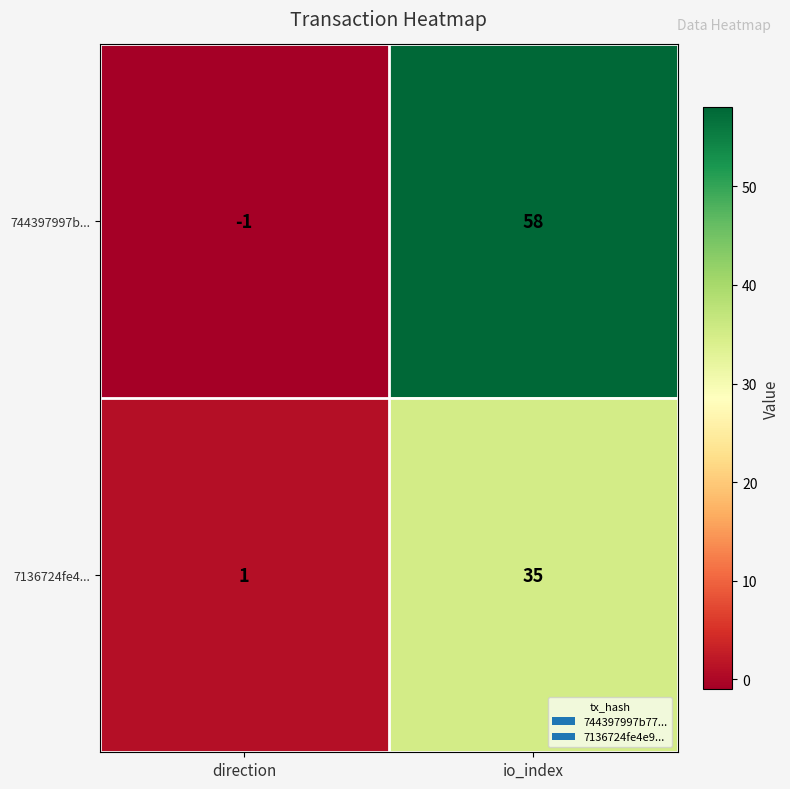

At which category is the sum across all series the highest?

io_index